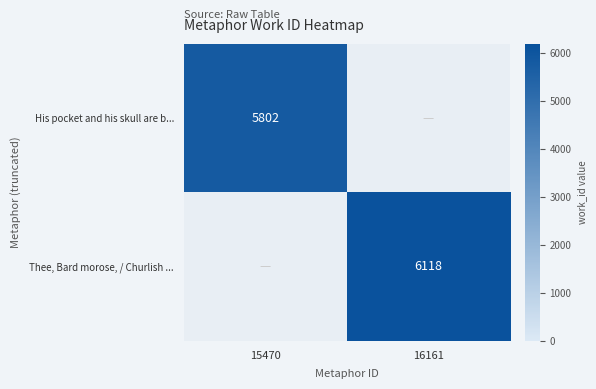

The His pocket and his skull are b... series shows 1588 at 15470. True or false?

False